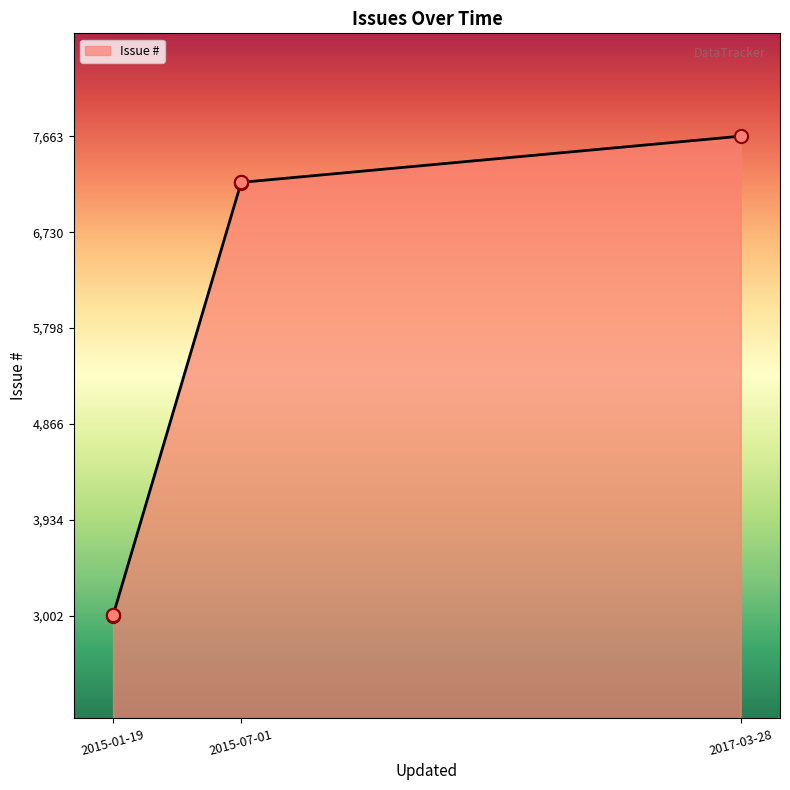

What is the change in value from 2015-01-19 to 2017-03-28?

+4659